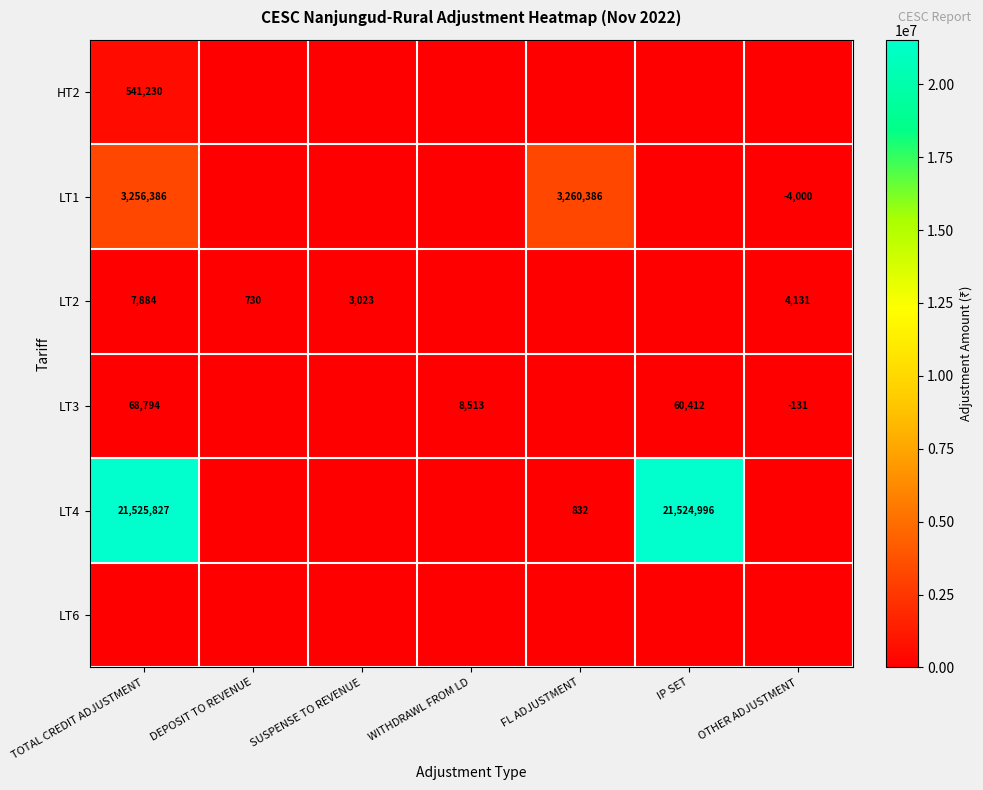

Is it true that LT4 equals 21524996 at IP SET?

True